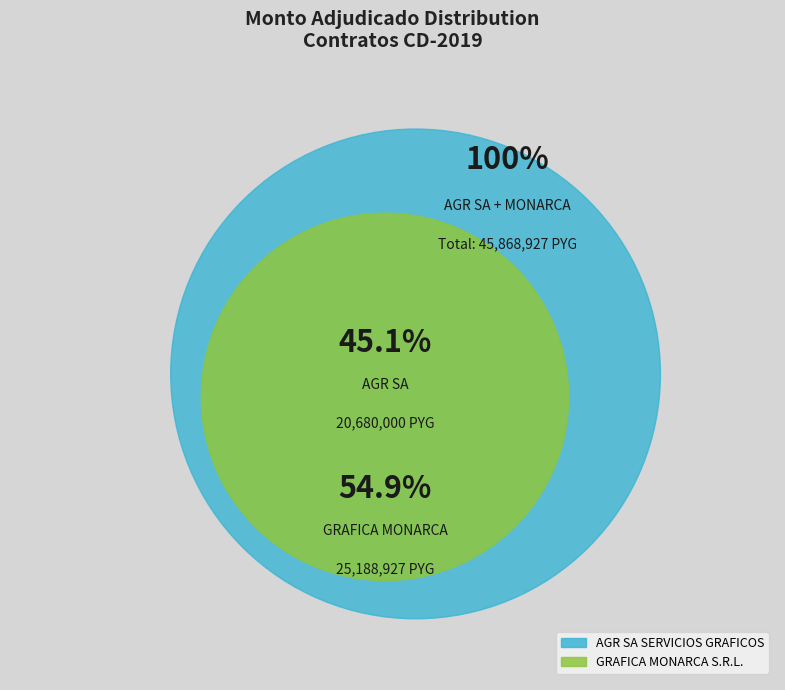

Which category has the biggest portion of the pie?

GRAFICA MONARCA S.R.L.